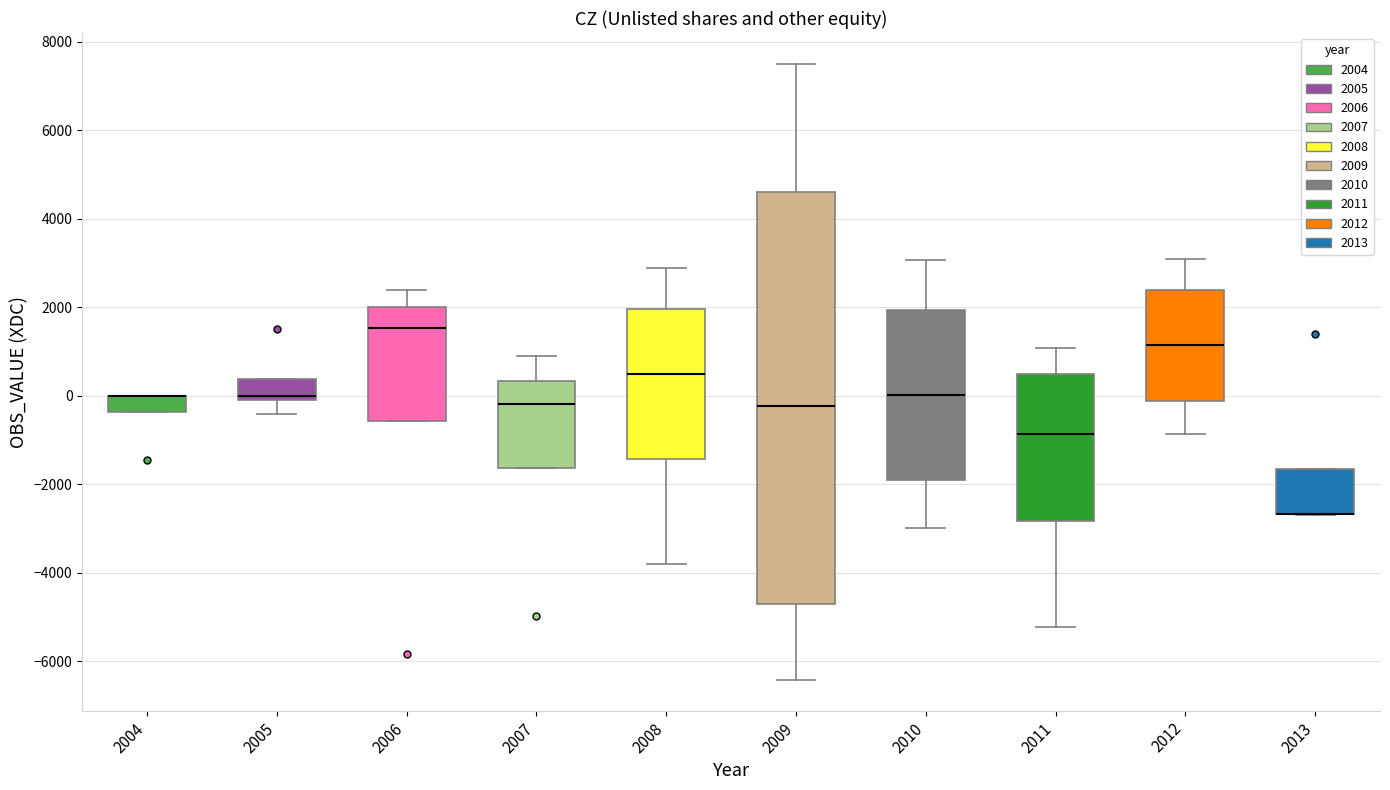

Comparing the boxes themselves (not the whiskers), which one is the tallest?

2009